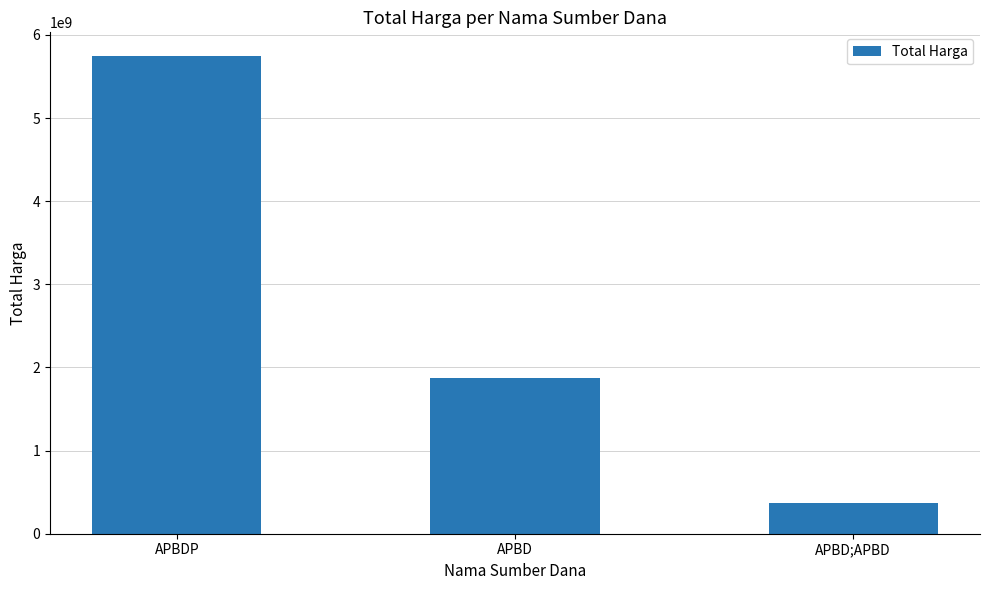

The chart shows a value of 5743788740 at APBDP. True or false?

True